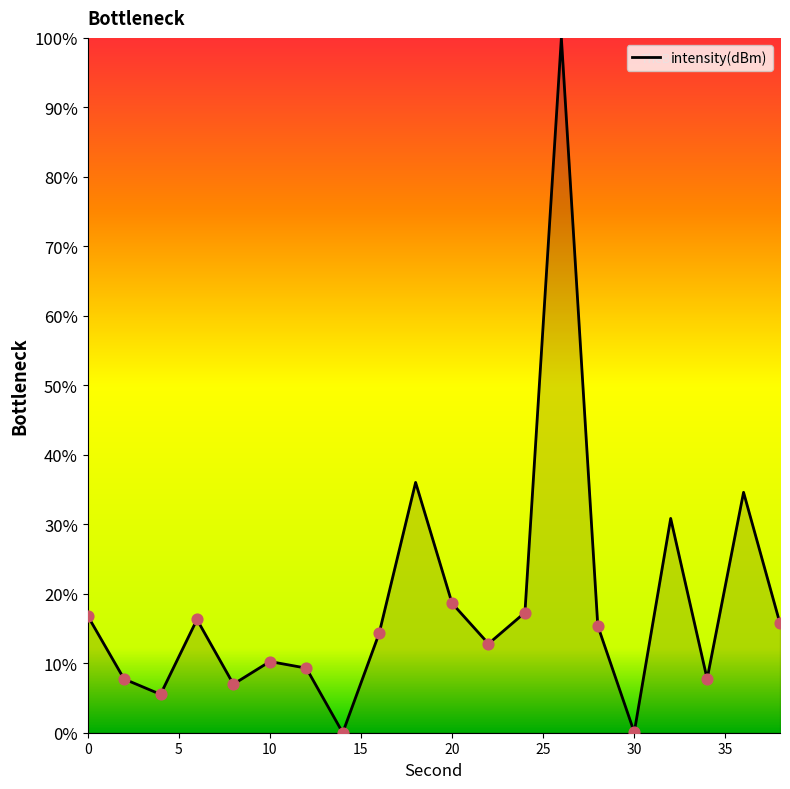

What is the greatest value displayed?

100.0